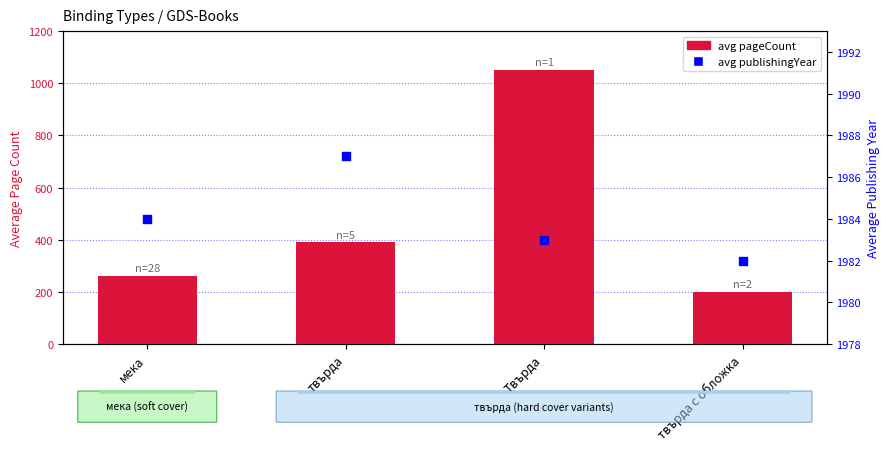

Which series contains the lowest Y value?

avg pageCount